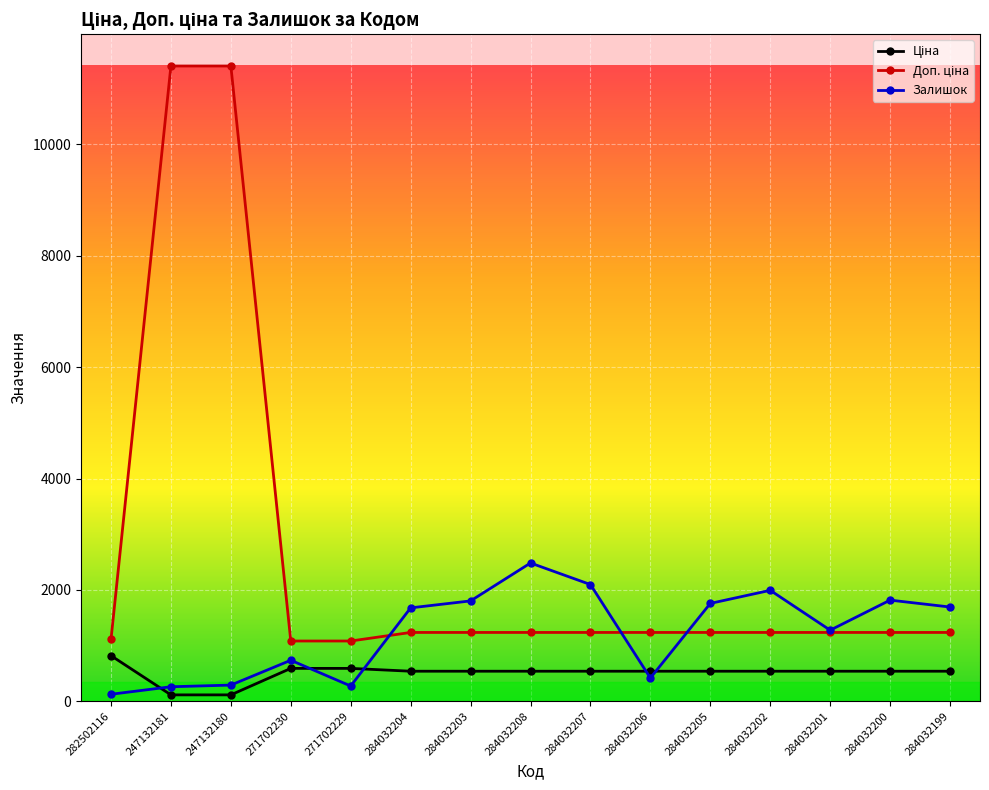

True or false: Залишок has a value of 273.0 at 271702229.

True